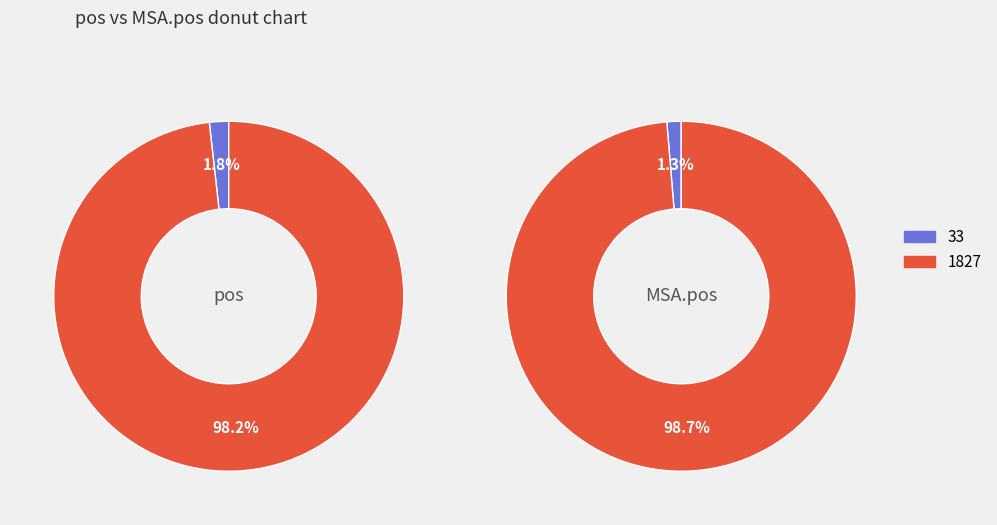

To the nearest percent, what is the combined percentage of 1827 and 33?

100%